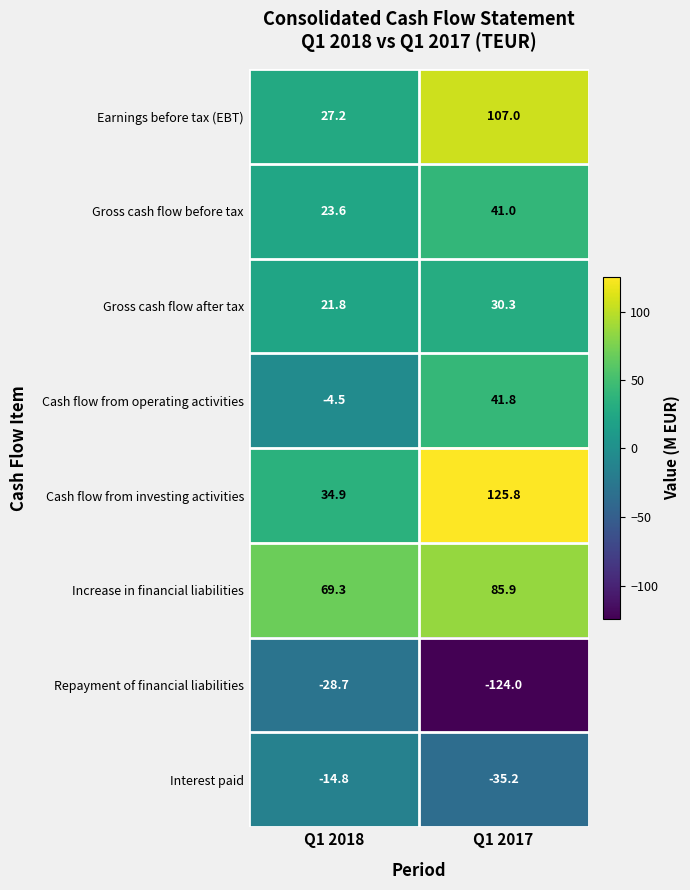

What is the total value across all series at Q1 2017?

272.6